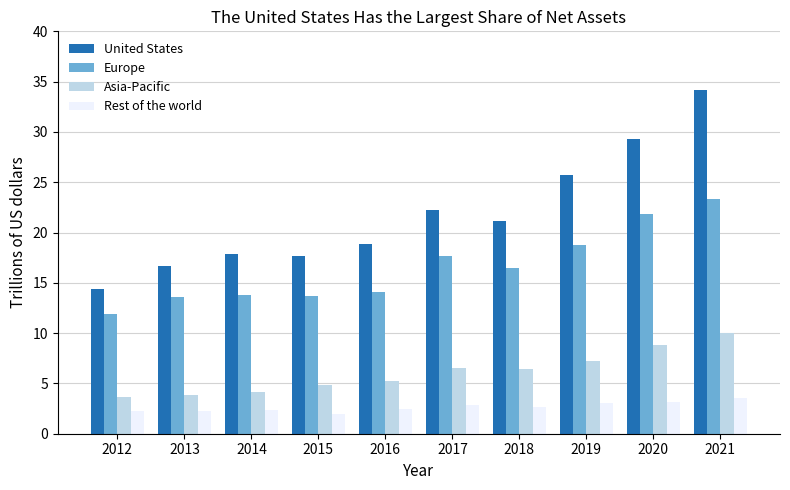

Rank the series by their maximum value, from lowest to highest.

Rest of the world, Asia-Pacific, Europe, United States